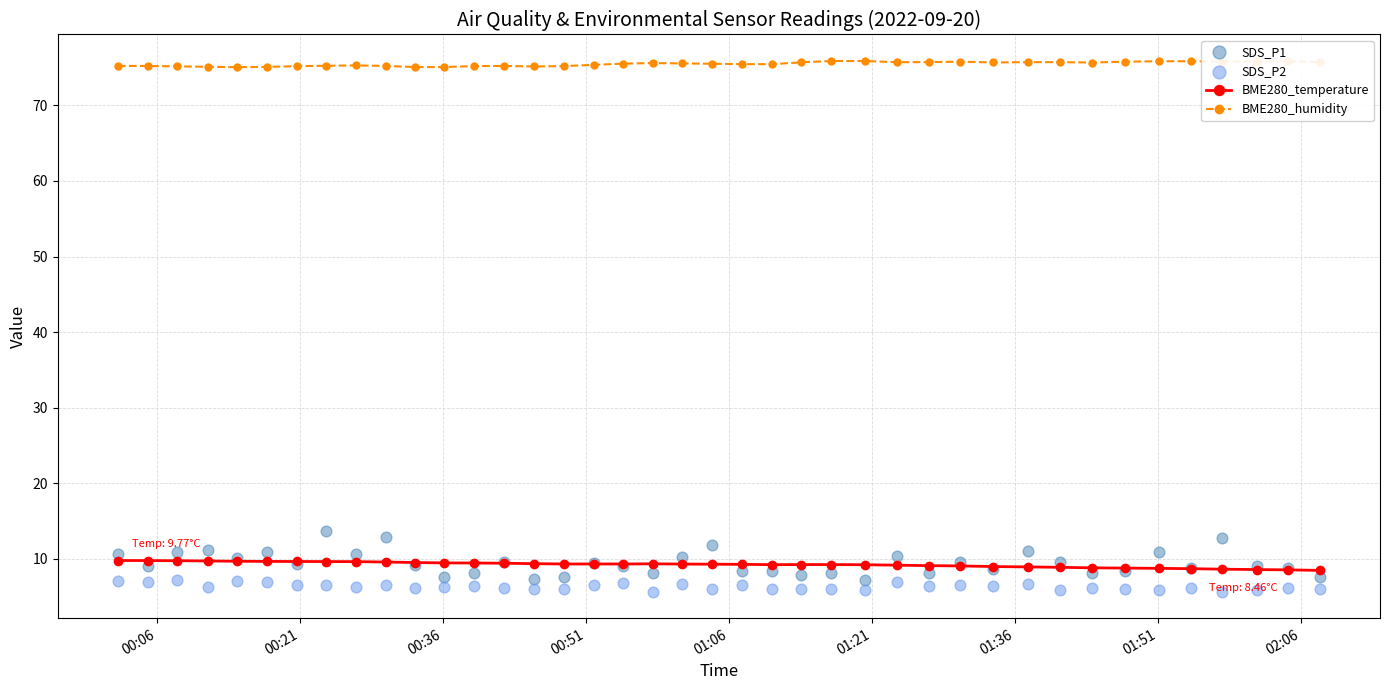

True or false: BME280_temperature and BME280_humidity intersect in this chart.

False